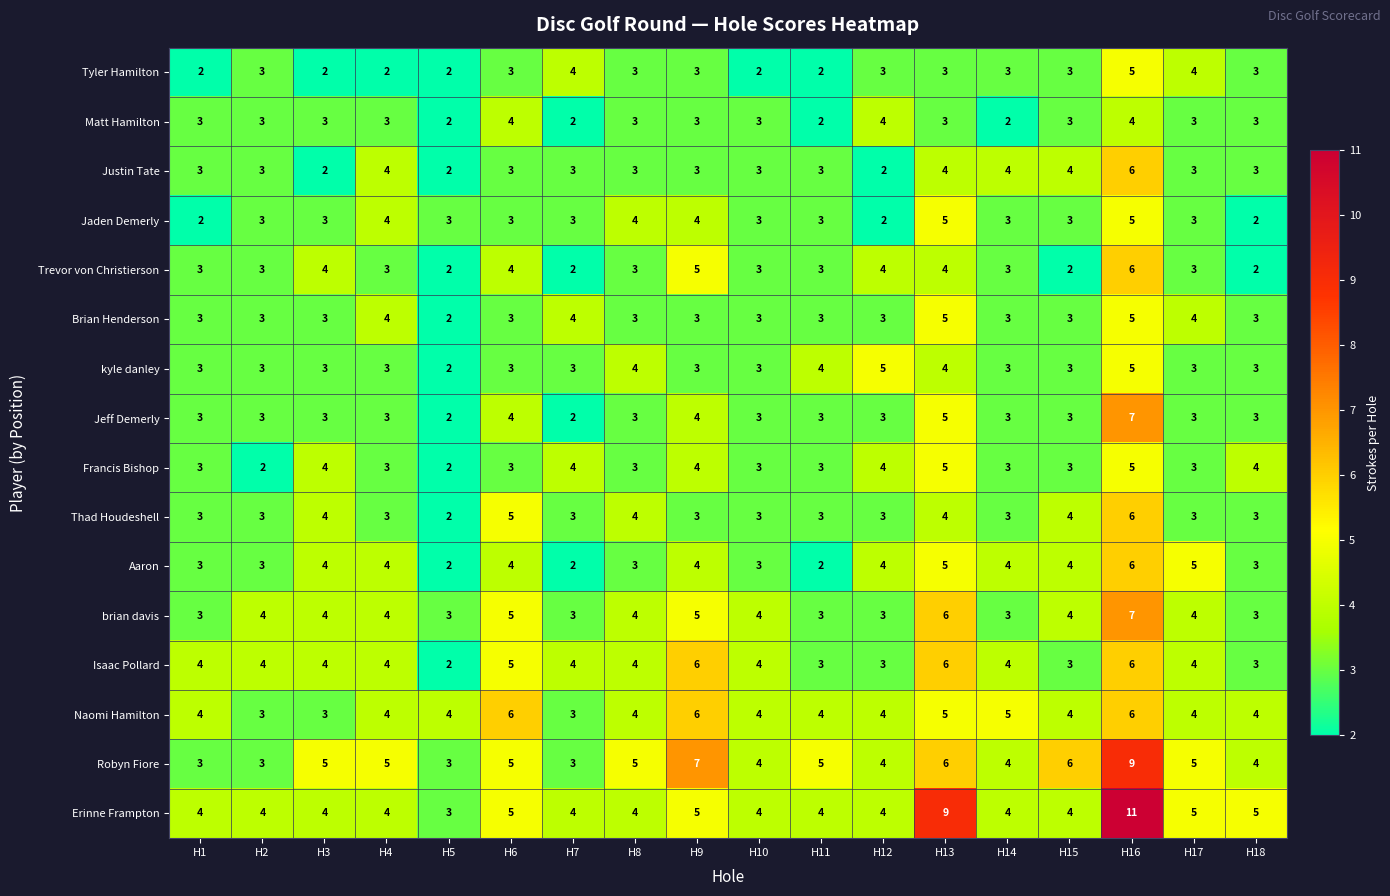

Count the Trevor von Christierson values in the range 3 to 4.

12